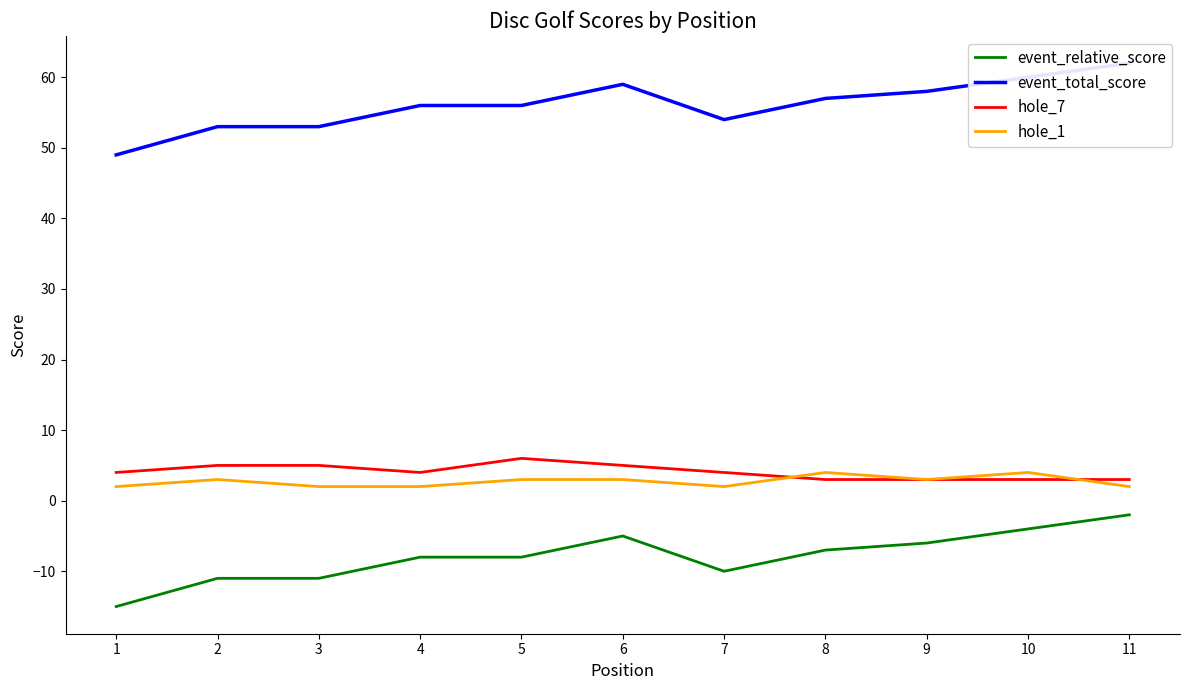

True or false: hole_7 and event_total_score intersect in this chart.

False